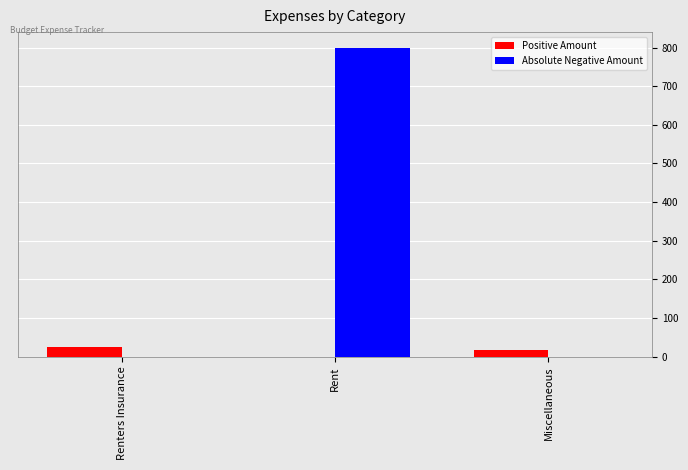

Which series has the largest total across all categories?

Absolute Negative Amount